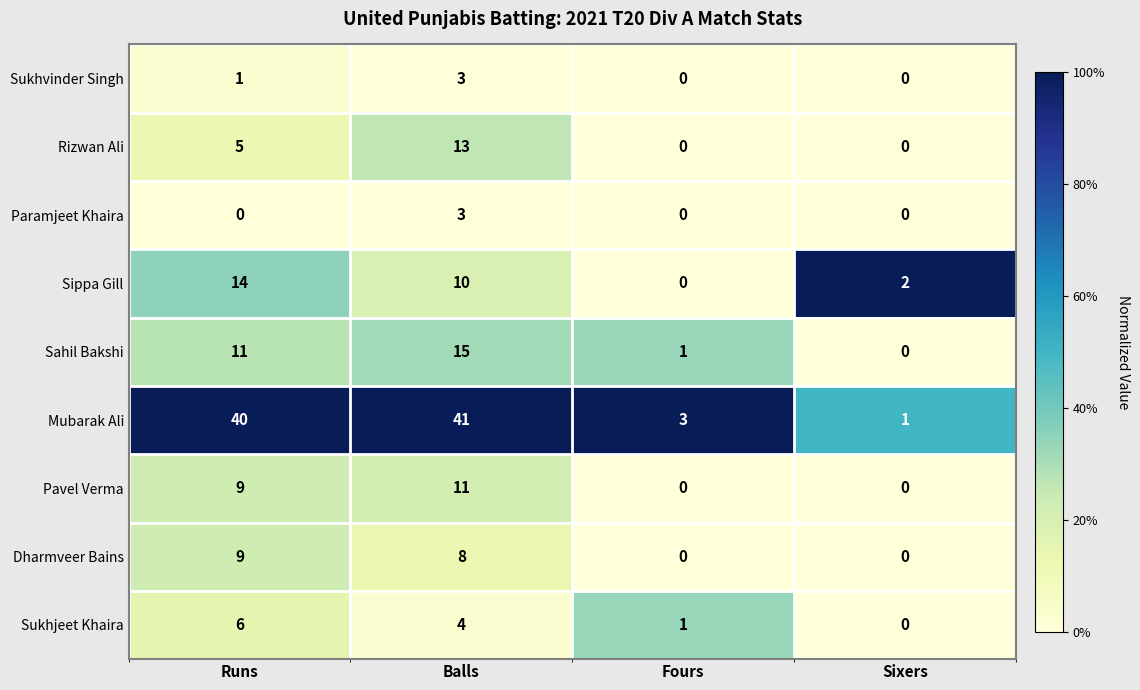

Which series has the widest spread of values?

Mubarak Ali